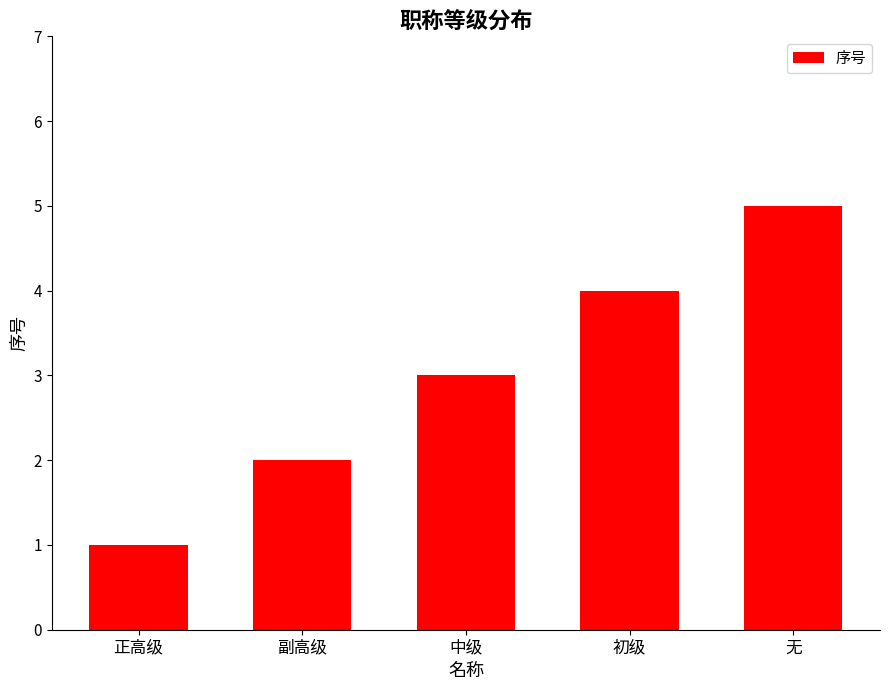

Are the bars horizontal?

No